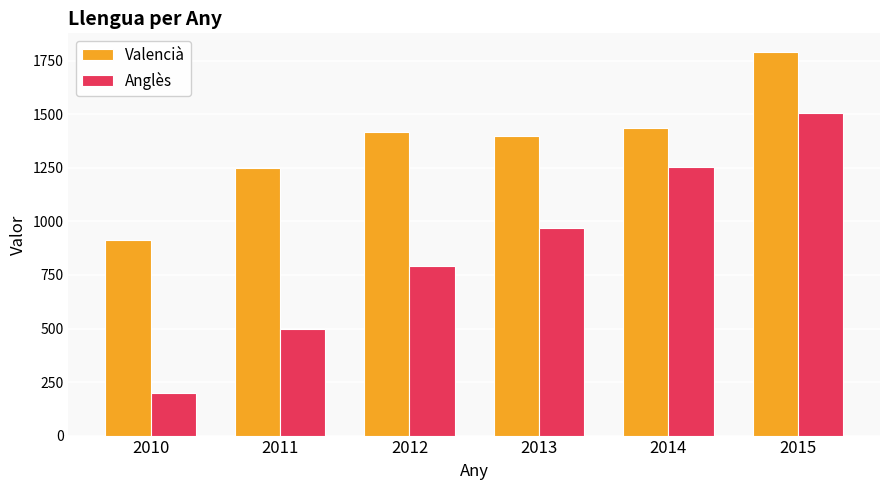

What is the approximate value of Anglès at 2014?

1252.1